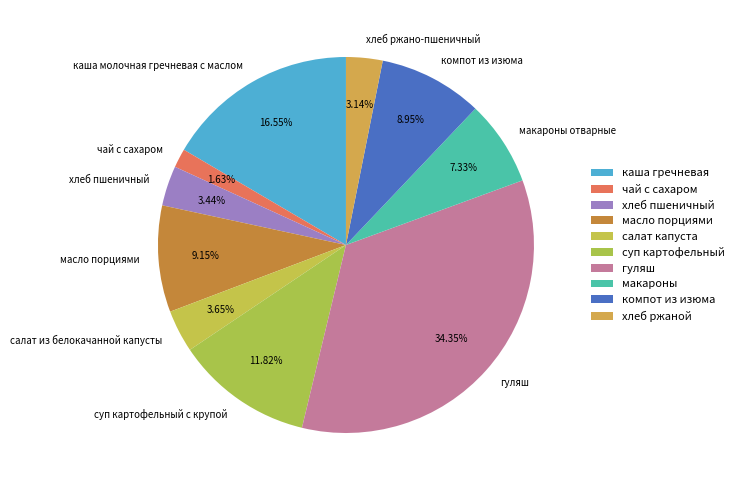

What is the ratio of the value at хлеб пшеничный to the value at хлеб ржано-пшеничный?

1.1